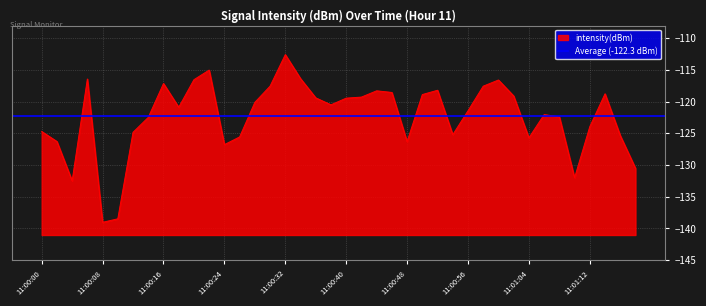

True or false: intensity(dBm) has a value of -124.7 at 11:00:00.

True